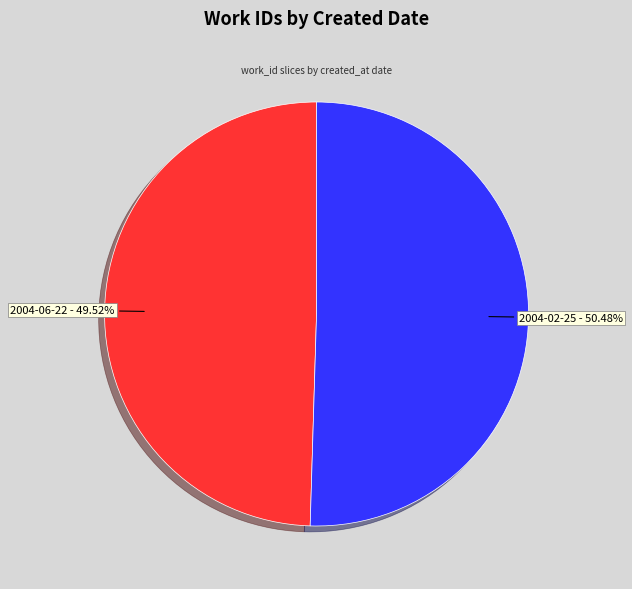

Is it true that 2004-06-22 is 36% of the pie?

False